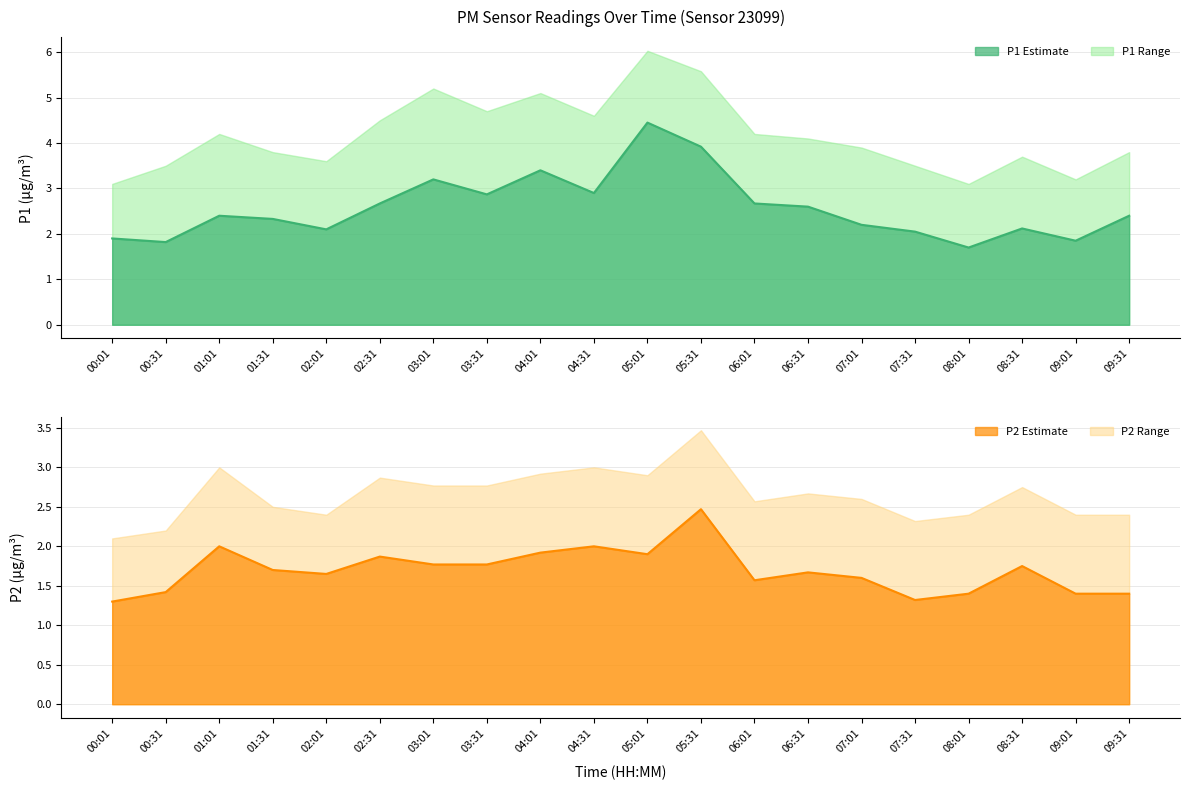

How many interior local peaks does the P2 series have?

6